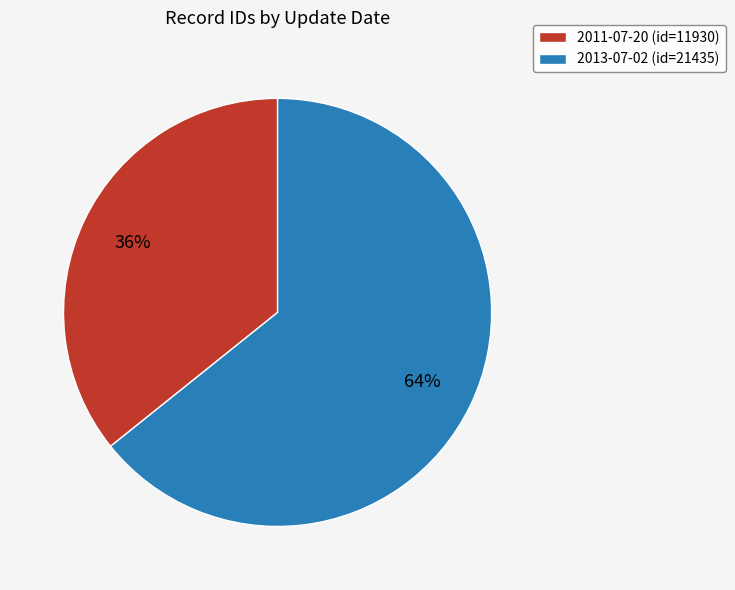

Do 2011-07-20 (id=11930) and 2013-07-02 (id=21435) together represent more than half of the pie?

Yes